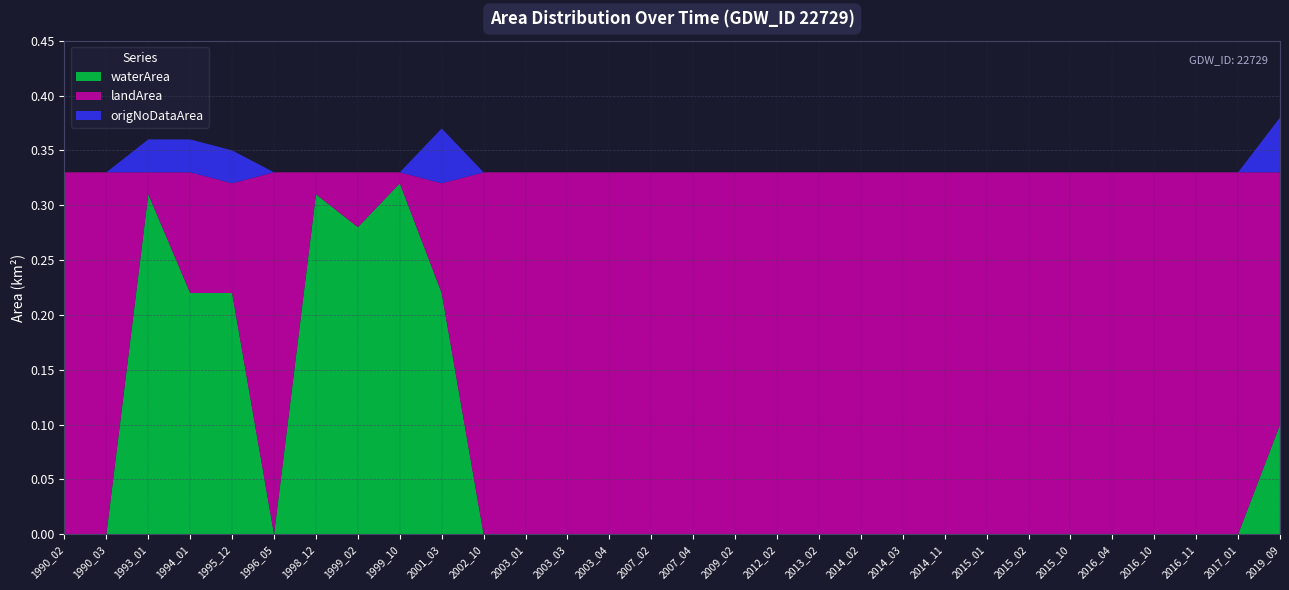

Reading left to right, what are all the values shown in this chart?

waterArea: 1990_02=0.0	1990_03=0.0	1993_01=0.3	1994_01=0.2	1995_12=0.2	1996_05=0.0	1998_12=0.3	1999_02=0.3	1999_10=0.3	2001_03=0.2	2002_10=0.0	2003_01=0.0	2003_03=0.0	2003_04=0.0	2007_02=0.0	2007_04=0.0	2009_02=0.0	2012_02=0.0	2013_02=0.0	2014_02=0.0	2014_03=0.0	2014_11=0.0	2015_01=0.0	2015_02=0.0	2015_10=0.0	2016_04=0.0	2016_10=0.0	2016_11=0.0	2017_01=0.0	2019_09=0.1
landArea: 1990_02=0.3	1990_03=0.3	1993_01=0.0	1994_01=0.1	1995_12=0.1	1996_05=0.3	1998_12=0.0	1999_02=0.1	1999_10=0.0	2001_03=0.1	2002_10=0.3	2003_01=0.3	2003_03=0.3	2003_04=0.3	2007_02=0.3	2007_04=0.3	2009_02=0.3	2012_02=0.3	2013_02=0.3	2014_02=0.3	2014_03=0.3	2014_11=0.3	2015_01=0.3	2015_02=0.3	2015_10=0.3	2016_04=0.3	2016_10=0.3	2016_11=0.3	2017_01=0.3	2019_09=0.2
origNoDataArea: 1990_02=0.0	1990_03=0.0	1993_01=0.0	1994_01=0.0	1995_12=0.0	1996_05=0.0	1998_12=0.0	1999_02=0.0	1999_10=0.0	2001_03=0.1	2002_10=0.0	2003_01=0.0	2003_03=0.0	2003_04=0.0	2007_02=0.0	2007_04=0.0	2009_02=0.0	2012_02=0.0	2013_02=0.0	2014_02=0.0	2014_03=0.0	2014_11=0.0	2015_01=0.0	2015_02=0.0	2015_10=0.0	2016_04=0.0	2016_10=0.0	2016_11=0.0	2017_01=0.0	2019_09=0.1